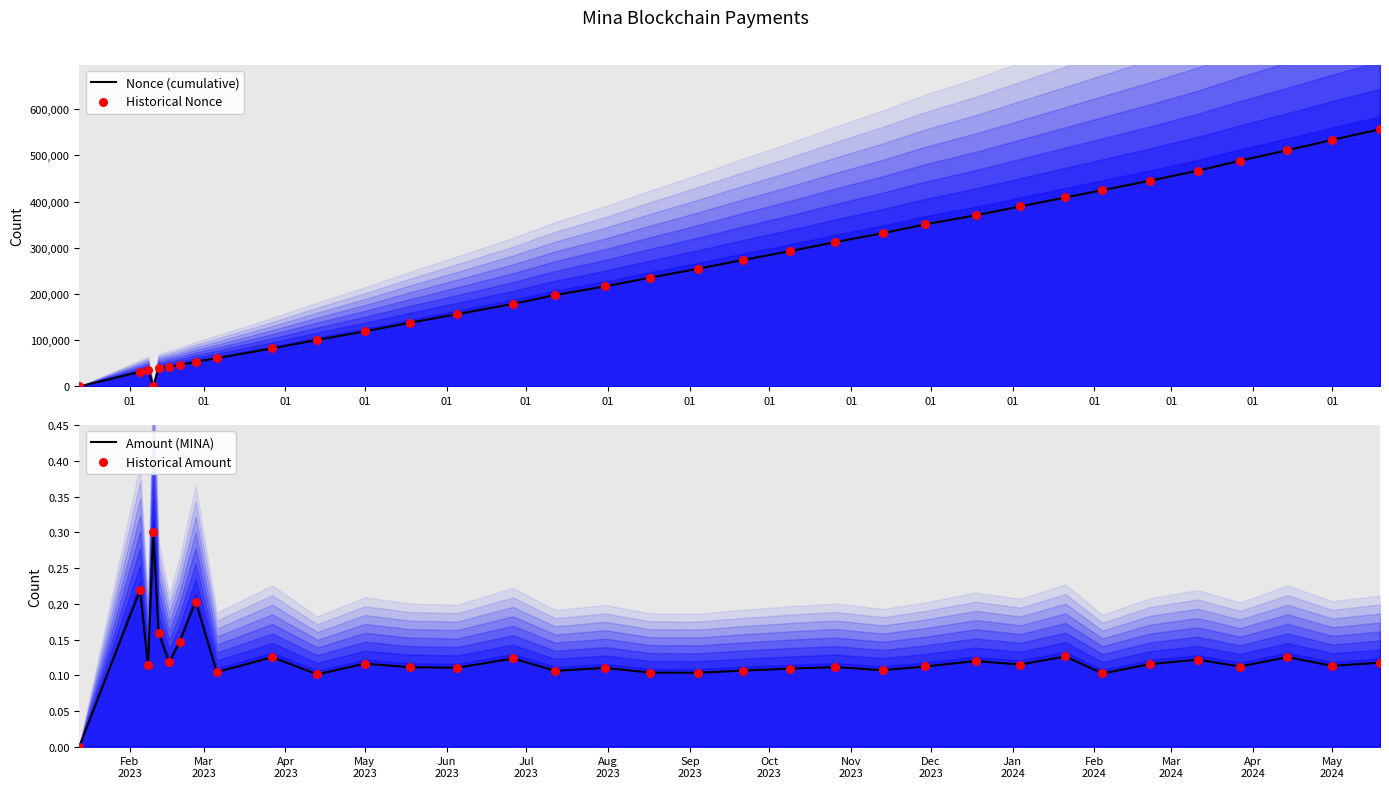

Is the value of Historical Amount at 26 greater than the value of Amount (MINA) at 21?

Yes